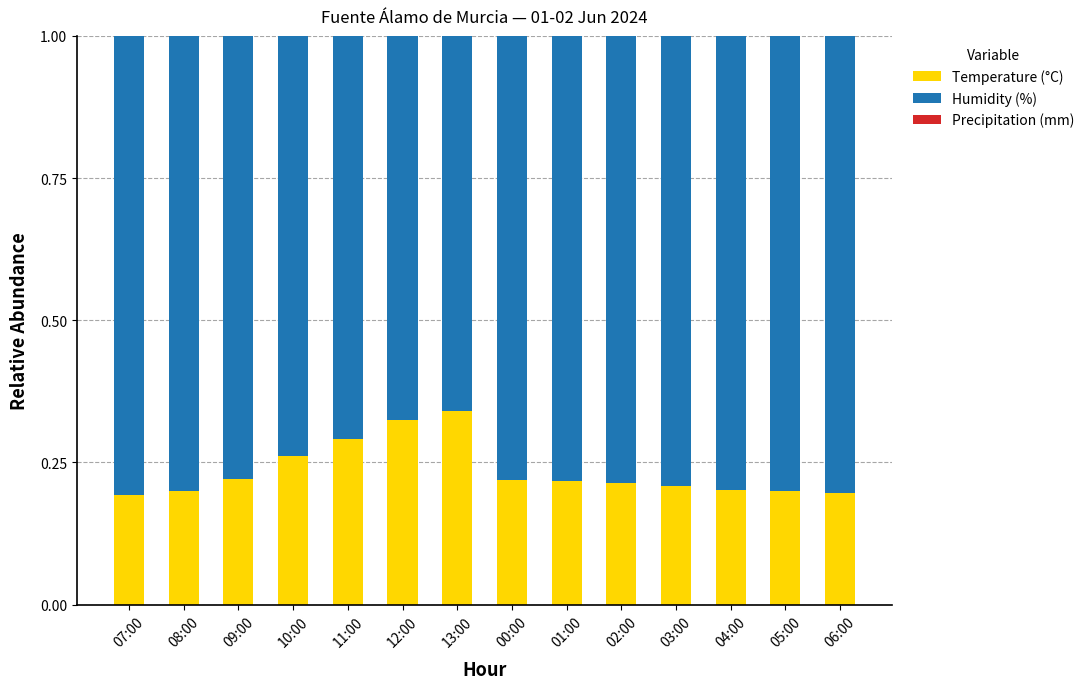

True or false: Temperature (°C) has a value of 0.3 at 03:00.

False